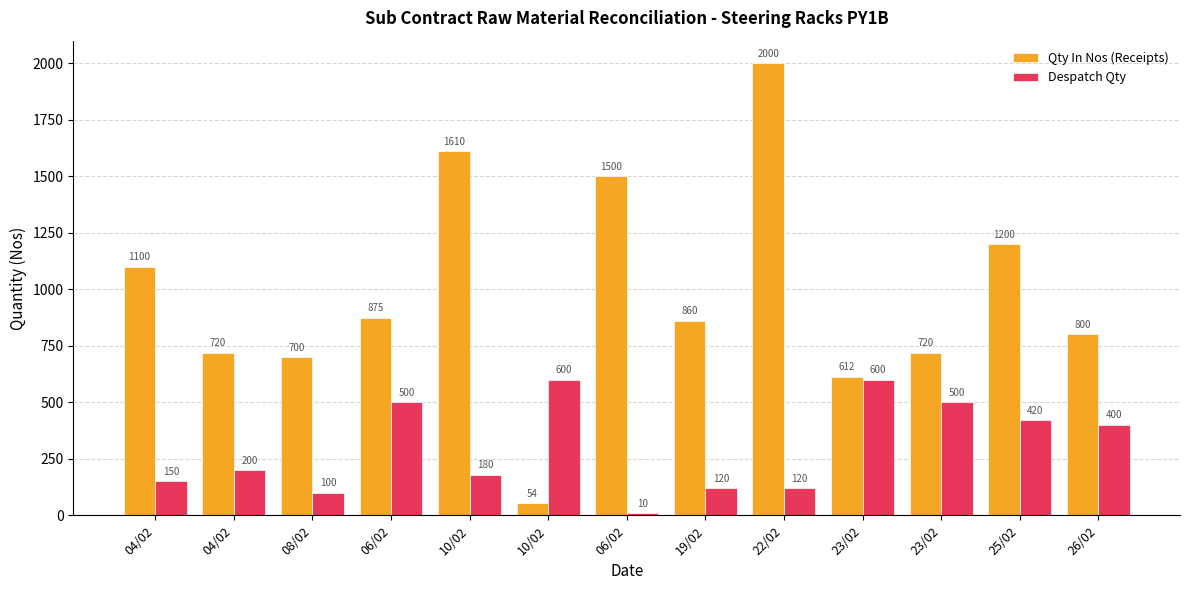

What is the total value across all series at 06/02?

1375